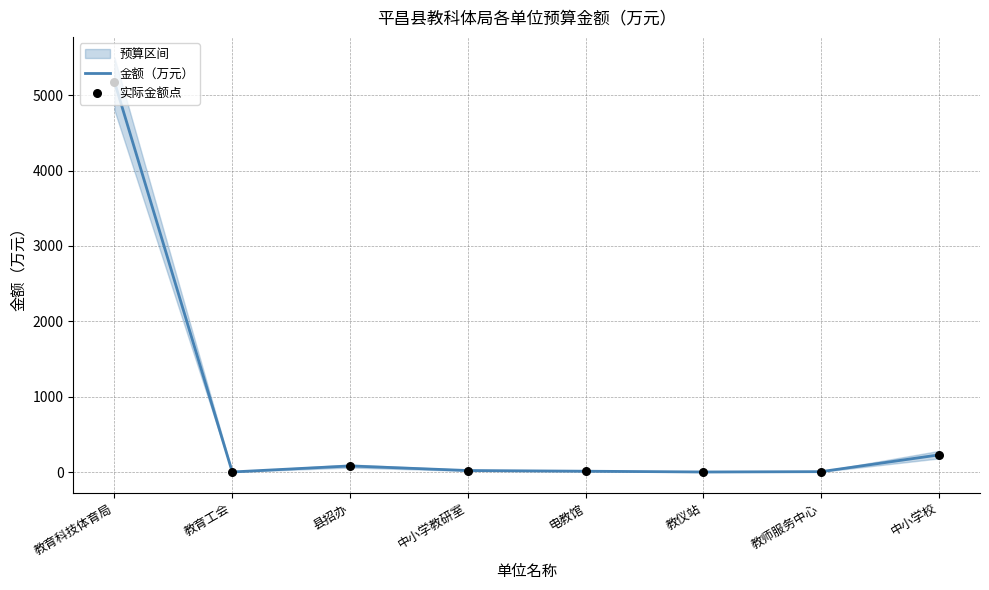

Which series has the widest spread of Y values?

金额（万元）